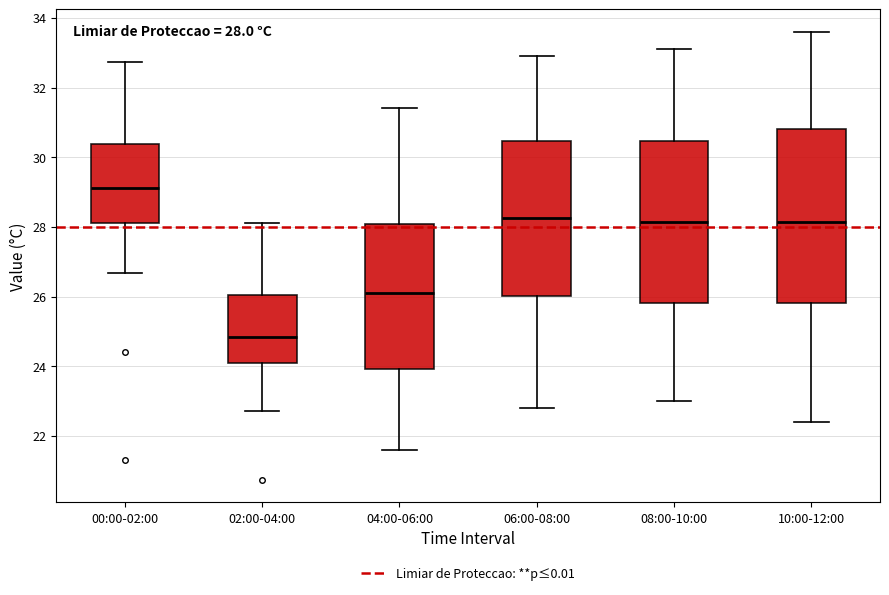

Which box is the tallest, from its lower edge to its upper edge?

10:00-12:00